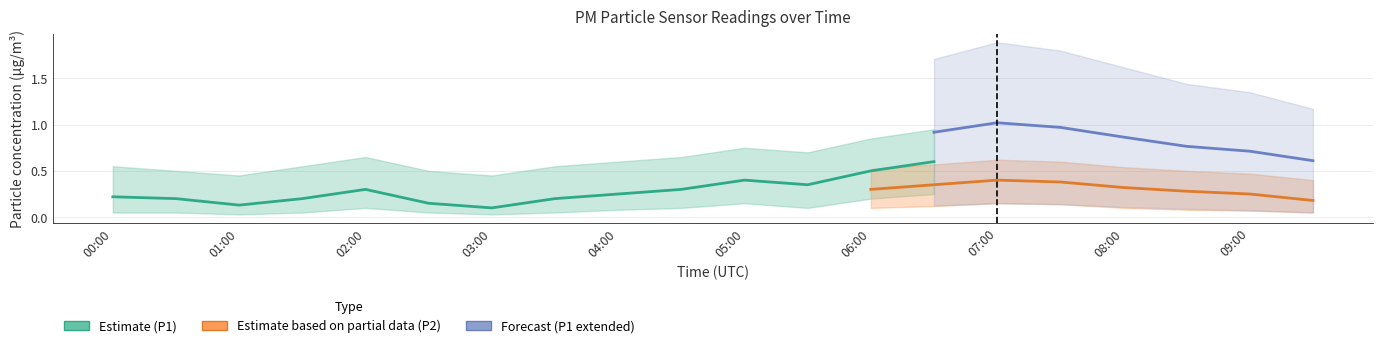

True or false: P1_lower has a value of 0.0 at 01:00.

False